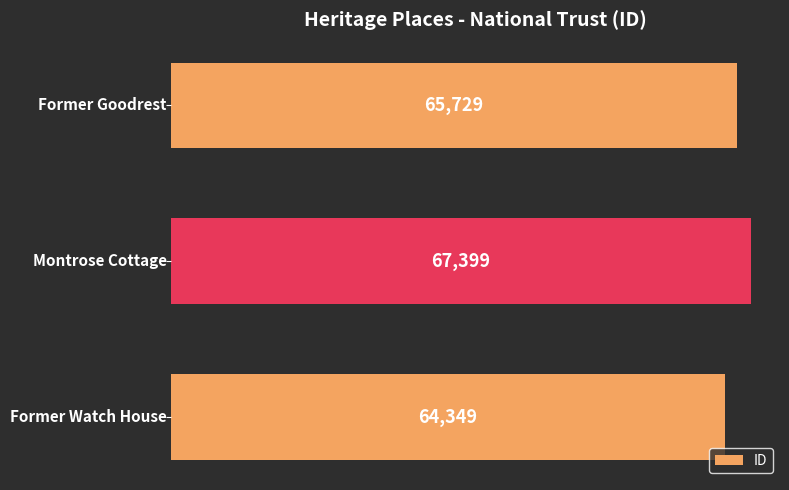

How many values are between 64349 and 67399?

3